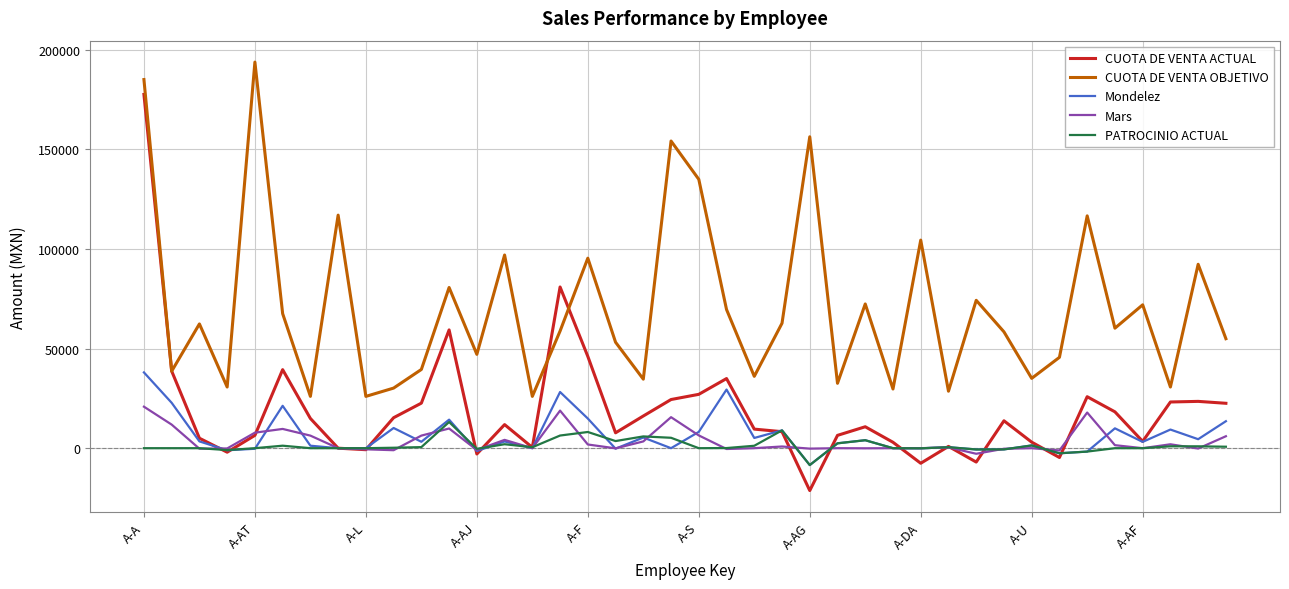

Which series has the largest range (max minus min)?

CUOTA DE VENTA ACTUAL